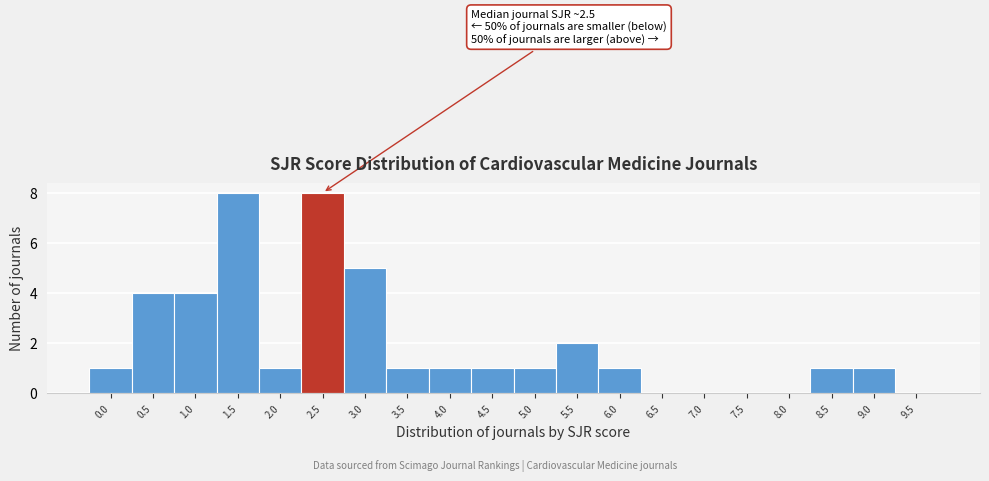

Reading left to right, transcribe all the data shown in this chart.

0.0=1	0.5=4	1.0=4	1.5=8	2.0=1	2.5=8	3.0=5	3.5=1	4.0=1	4.5=1	5.0=1	5.5=2	6.0=1	6.5=0	7.0=0	7.5=0	8.0=0	8.5=1	9.0=1	9.5=0